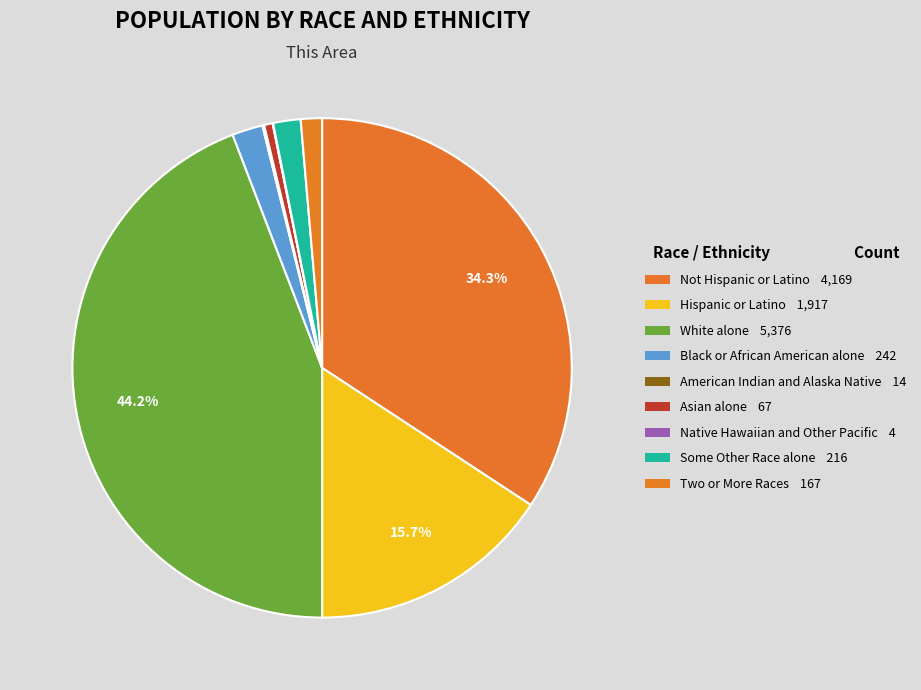

How much of the chart is everything except Some Other Race alone?

98.2%